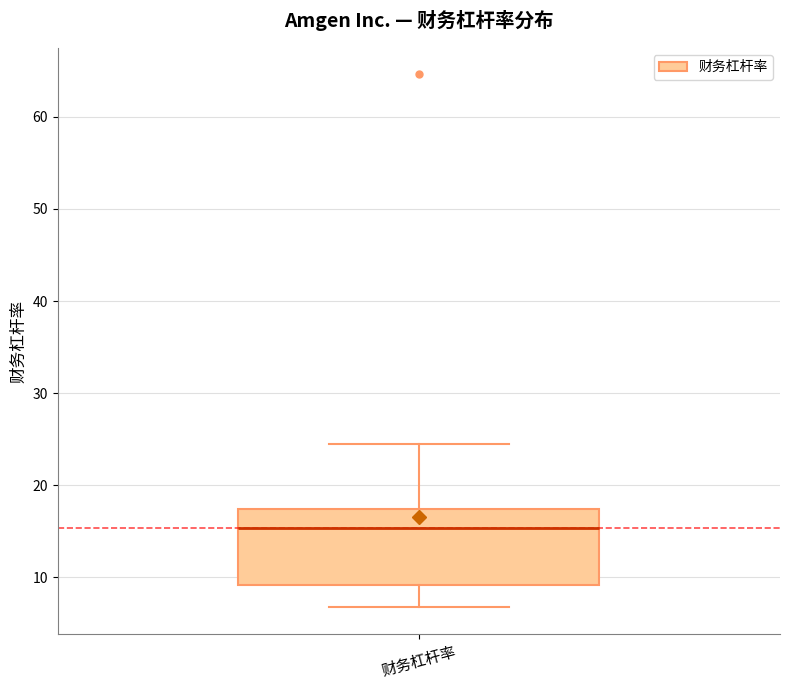

Where does the upper whisker of the box for 财务杠杆率 end on the y-axis? The values are not printed on the chart, so give them approximately, as read against the axis.

25